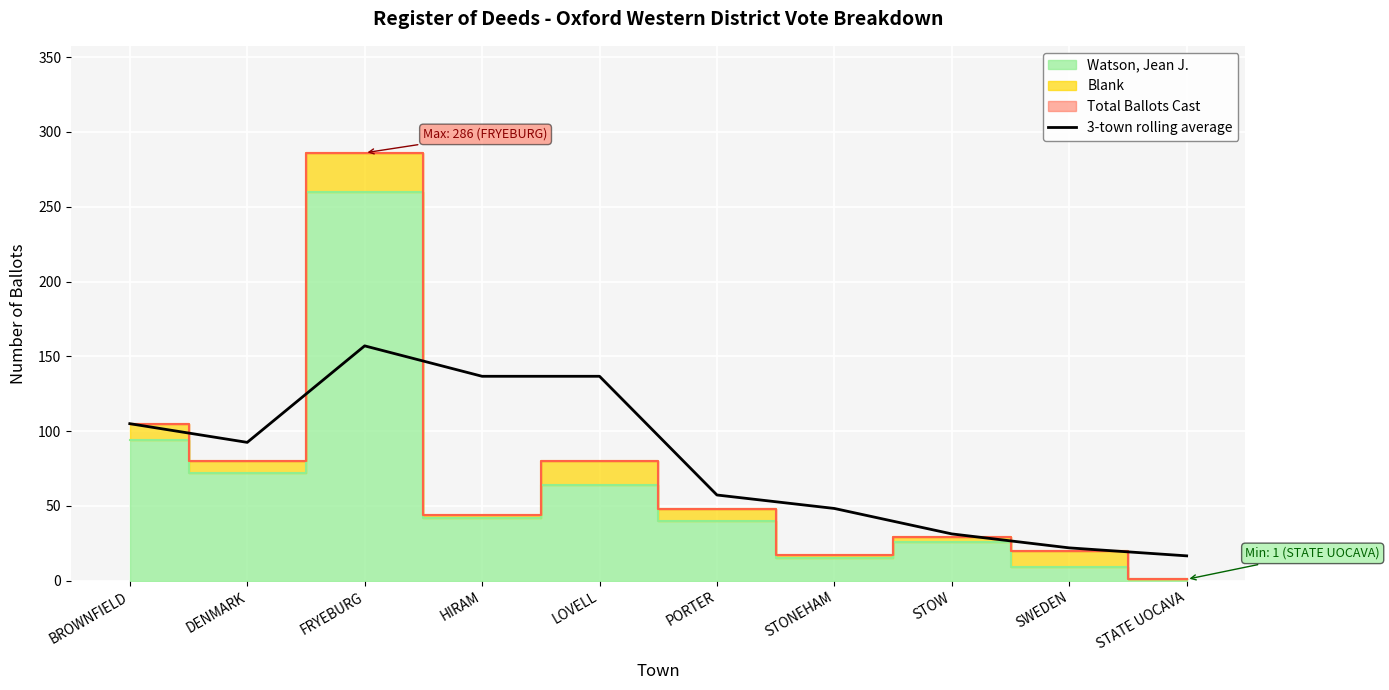

Where is the data nearest to the value 86?

DENMARK